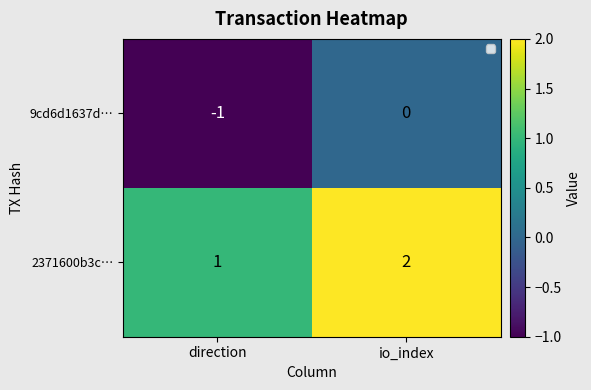

Reading left to right, extract all data points from this chart.

9cd6d1637d…: -1	0
2371600b3c…: 1	2